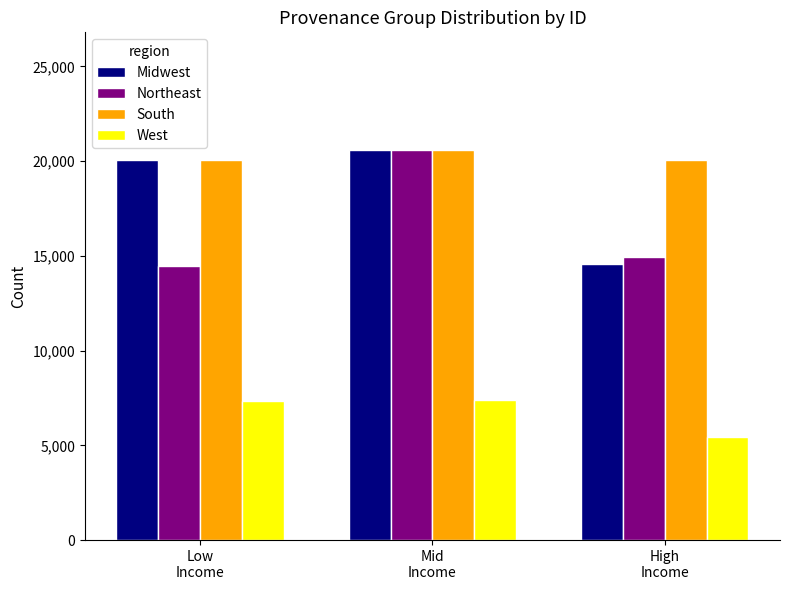

What is the sum of all Northeast values?

50054